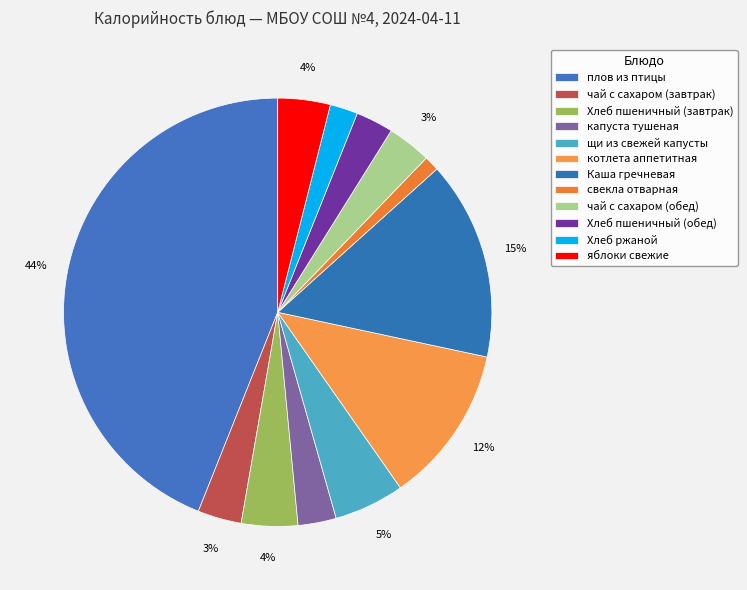

To the nearest percent, what percentage of the pie is щи из свежей капусты?

5%